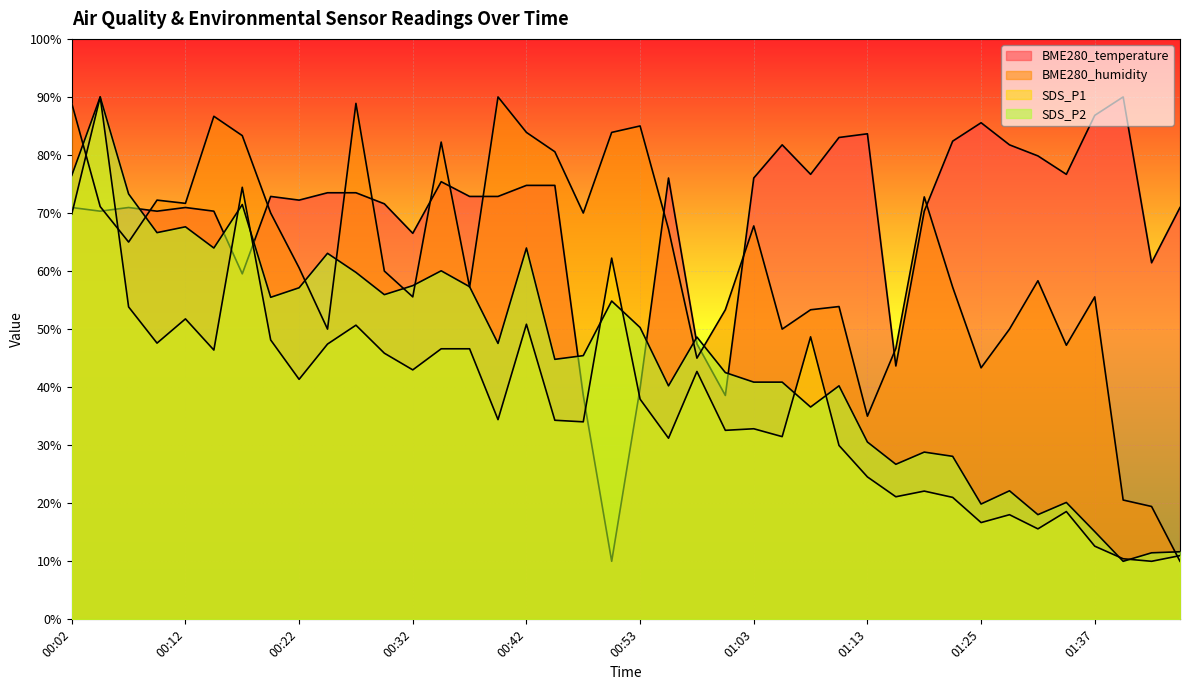

Between 01:06 and 01:28, which series saw the biggest shift?

SDS_P2